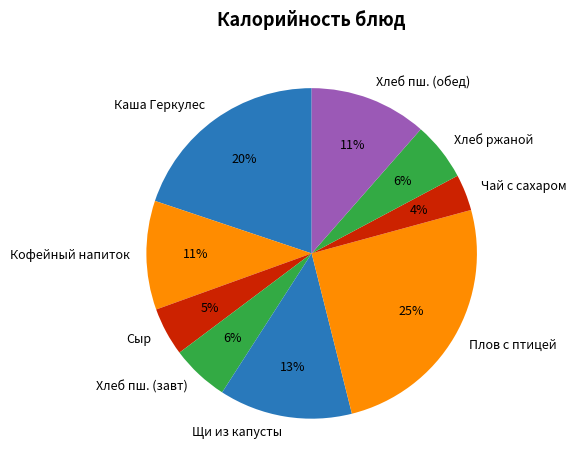

True or false: Плов с птицей accounts for 33% of the total.

False